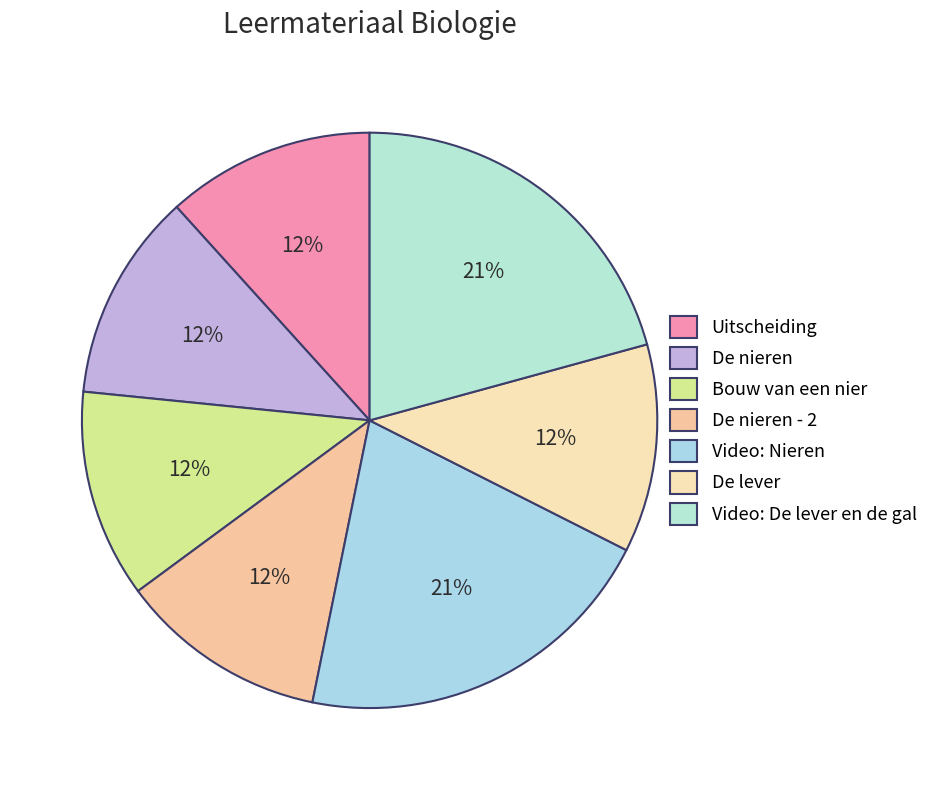

What is the smallest slice in the pie chart?

Uitscheiding